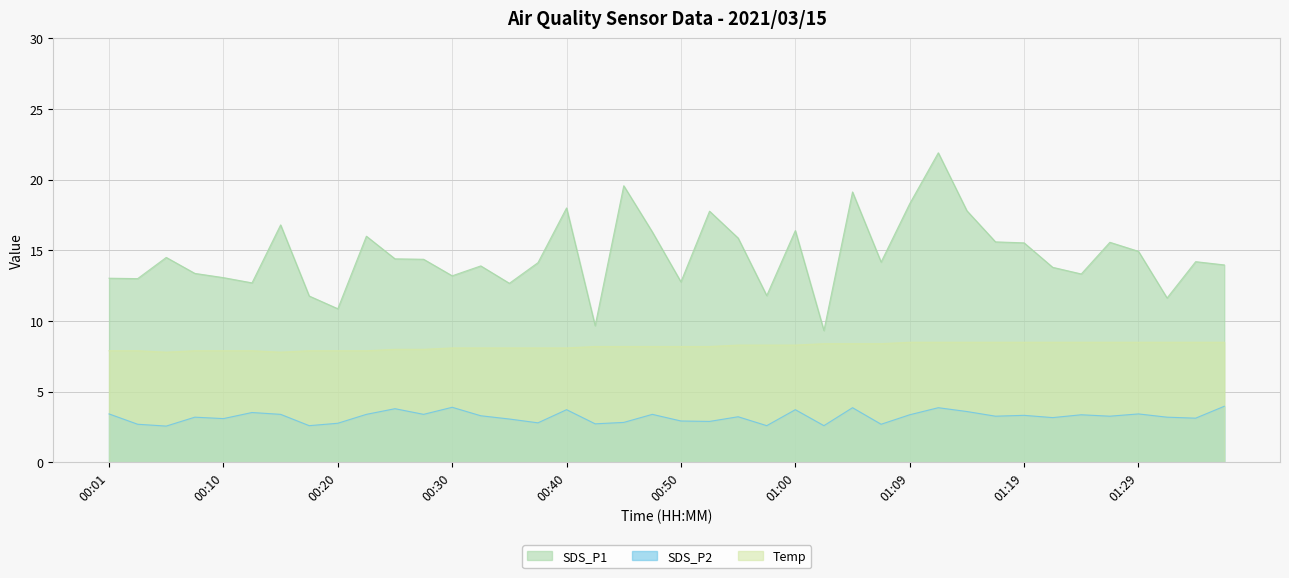

Reading left to right, transcribe all the data shown in this chart.

SDS_P1: 00:01=13.0	00:03=13.0	00:06=14.5	00:08=13.4	00:10=13.1	00:13=12.7	00:15=16.8	00:18=11.8	00:20=10.9	00:23=16.0	00:25=14.4	00:28=14.4	00:30=13.2	00:33=13.9	00:35=12.7	00:37=14.1	00:40=18.0	00:42=9.7	00:45=19.6	00:47=16.3	00:50=12.8	00:52=17.8	00:55=15.9	00:57=11.8	01:00=16.4	01:02=9.3	01:05=19.1	01:07=14.2	01:09=18.3	01:12=21.9	01:14=17.8	01:17=15.6	01:19=15.5	01:22=13.8	01:24=13.3	01:27=15.6	01:29=14.9	01:32=11.6	01:34=14.2	01:36=14.0
SDS_P2: 00:01=3.4	00:03=2.7	00:06=2.6	00:08=3.2	00:10=3.1	00:13=3.5	00:15=3.4	00:18=2.6	00:20=2.8	00:23=3.4	00:25=3.8	00:28=3.4	00:30=3.9	00:33=3.3	00:35=3.1	00:37=2.8	00:40=3.7	00:42=2.7	00:45=2.8	00:47=3.4	00:50=2.9	00:52=2.9	00:55=3.2	00:57=2.6	01:00=3.7	01:02=2.6	01:05=3.9	01:07=2.7	01:09=3.4	01:12=3.9	01:14=3.6	01:17=3.3	01:19=3.3	01:22=3.2	01:24=3.4	01:27=3.3	01:29=3.4	01:32=3.2	01:34=3.1	01:36=4.0
Temp: 00:01=7.9	00:03=7.9	00:06=7.8	00:08=7.9	00:10=7.9	00:13=7.9	00:15=7.8	00:18=7.9	00:20=7.9	00:23=7.9	00:25=8.0	00:28=8.0	00:30=8.1	00:33=8.1	00:35=8.1	00:37=8.1	00:40=8.1	00:42=8.2	00:45=8.2	00:47=8.2	00:50=8.2	00:52=8.2	00:55=8.3	00:57=8.3	01:00=8.3	01:02=8.4	01:05=8.4	01:07=8.4	01:09=8.5	01:12=8.5	01:14=8.5	01:17=8.5	01:19=8.5	01:22=8.5	01:24=8.5	01:27=8.5	01:29=8.5	01:32=8.5	01:34=8.5	01:36=8.5